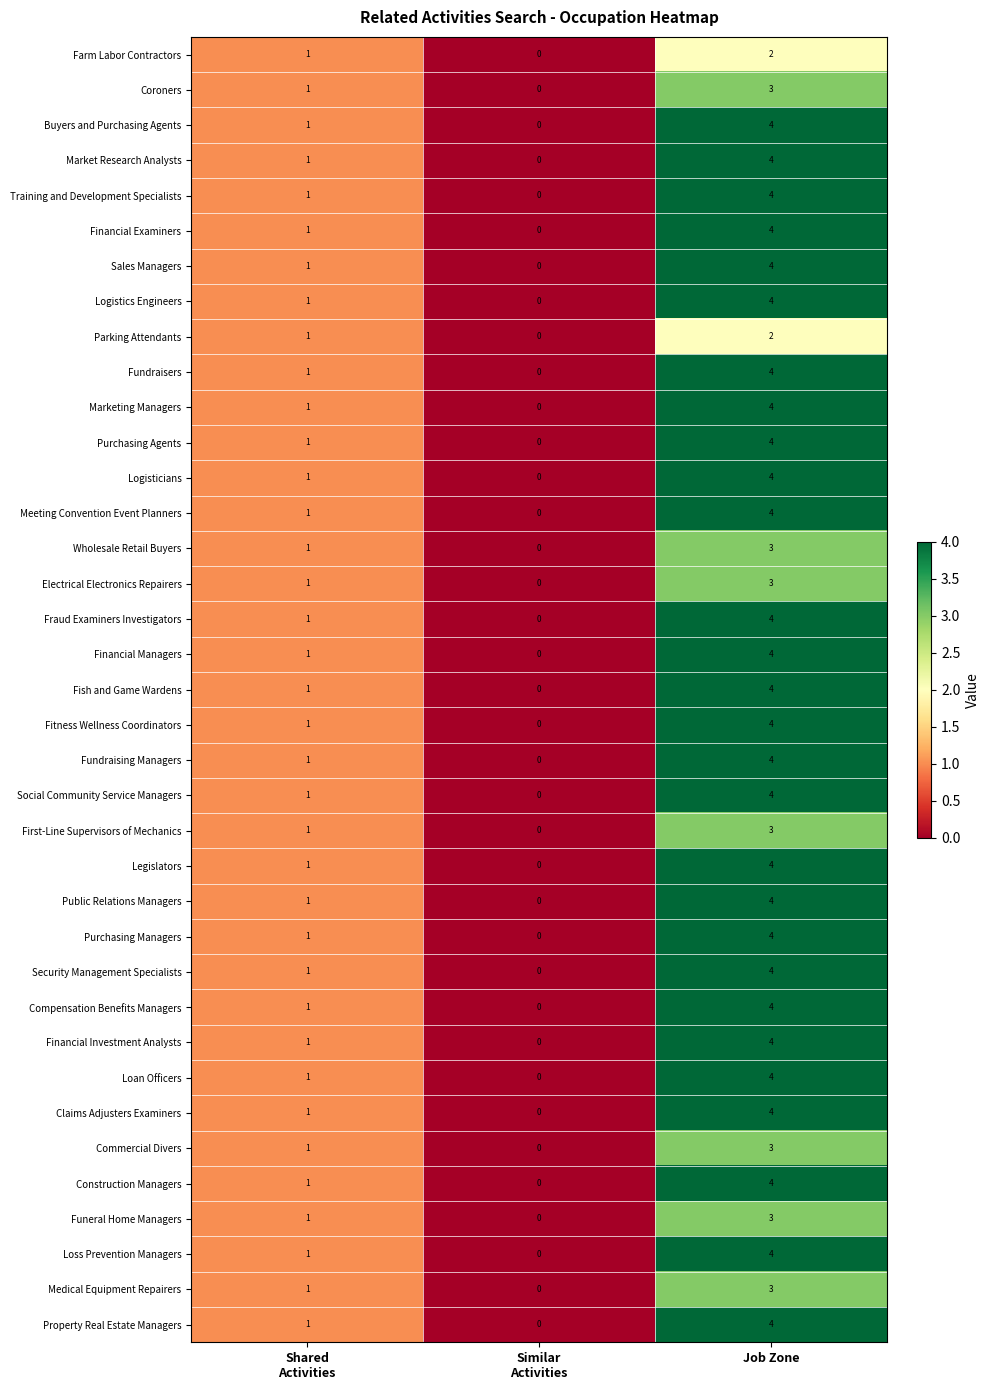

The value of Fraud Examiners Investigators at Job Zone is 7. True or false?

False